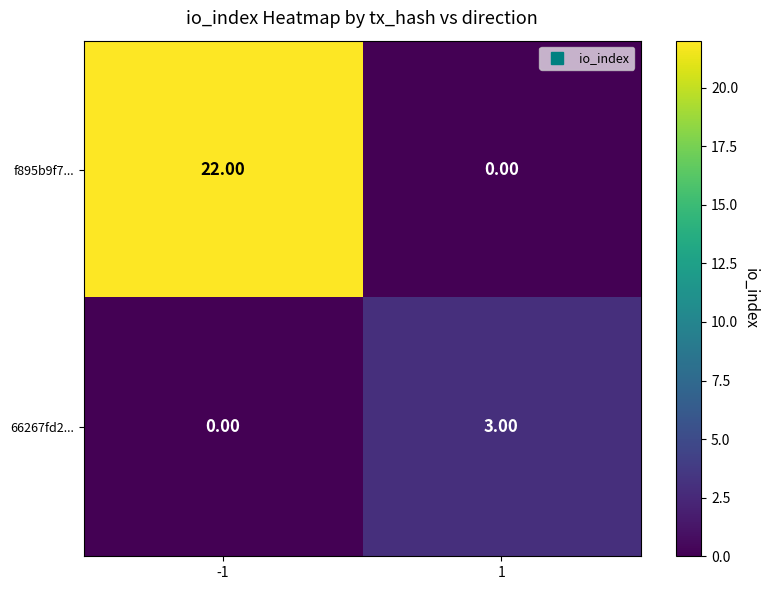

What is the total value across all series at -1?

22